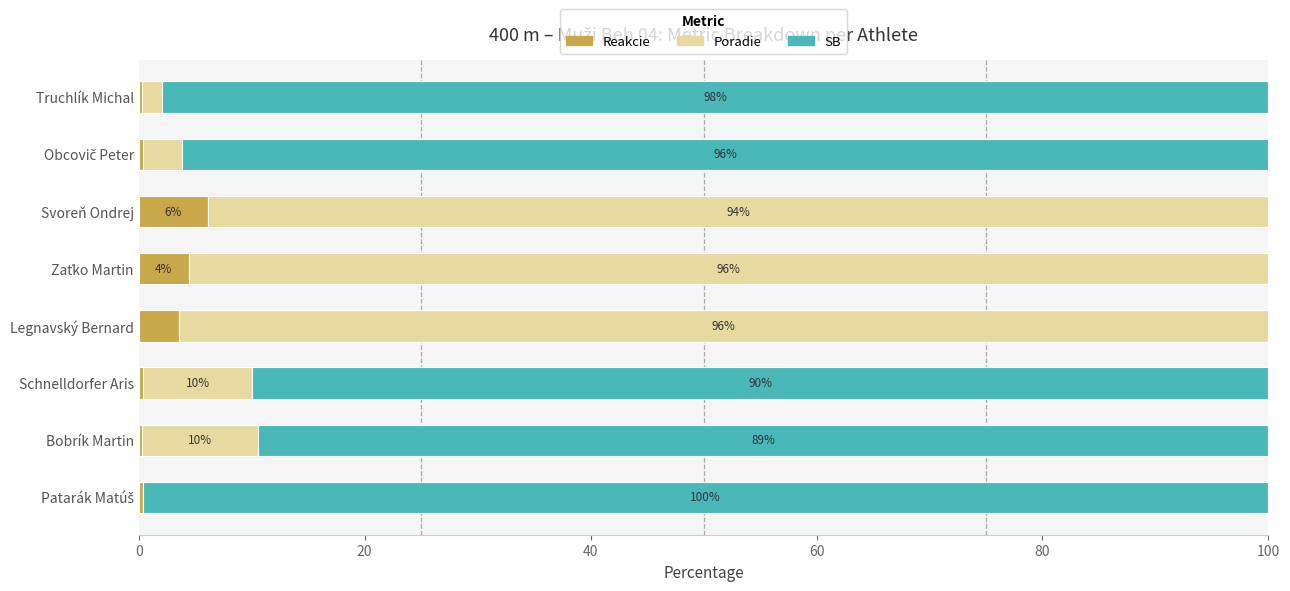

What is the difference between the maximum and minimum values in the Reakcie series?

5.9